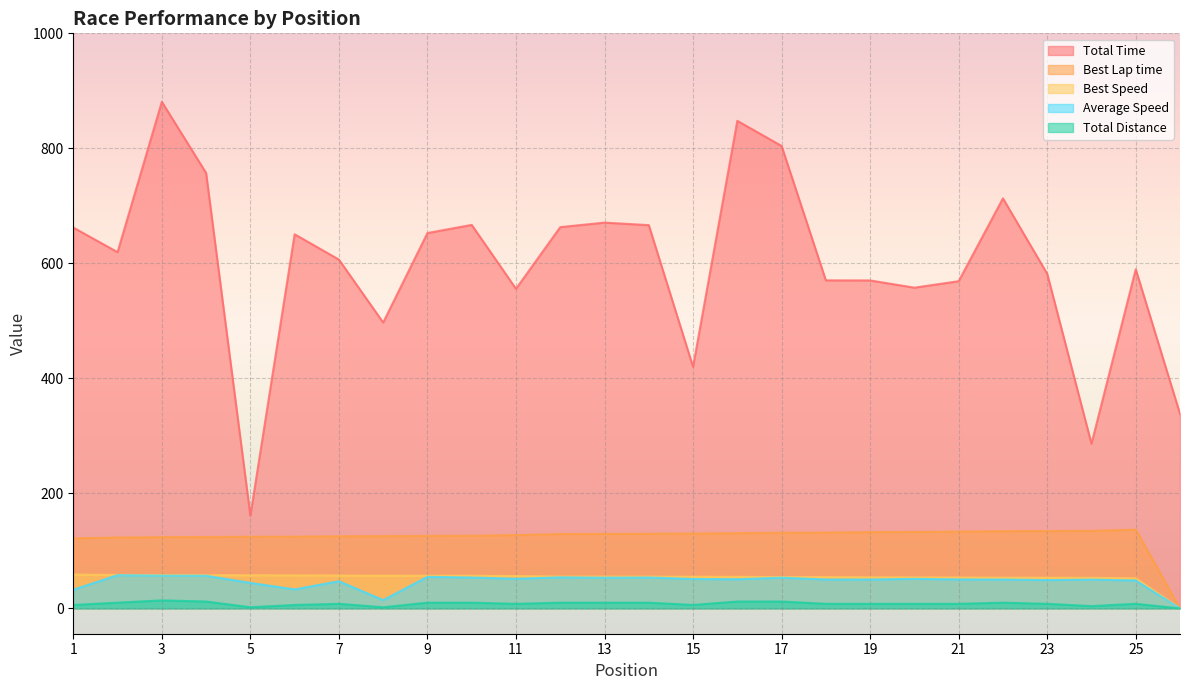

How many lines are shown in the chart?

5